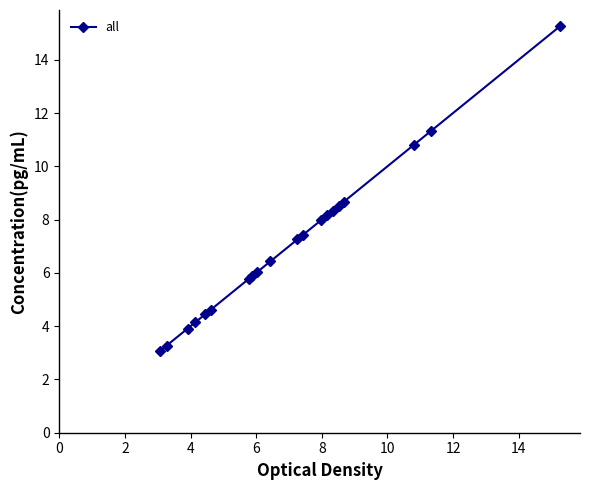

What is the sum of all values?

141.3